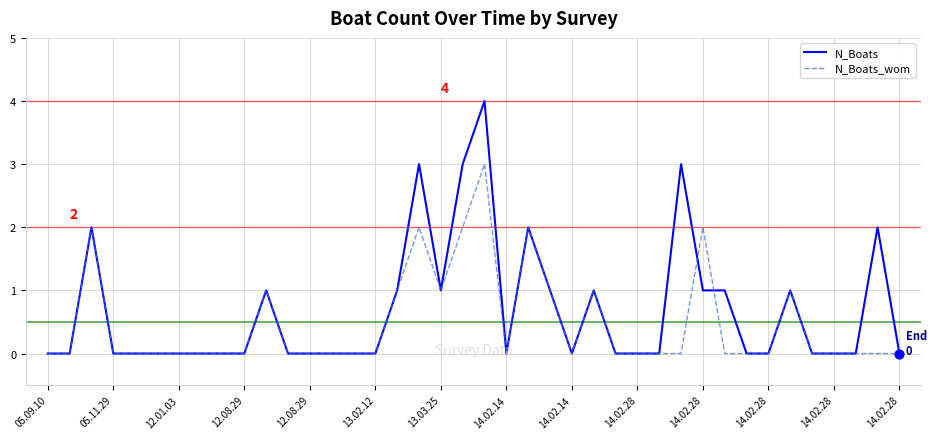

Rank the series by their maximum value, from highest to lowest.

N_Boats, N_Boats_wom